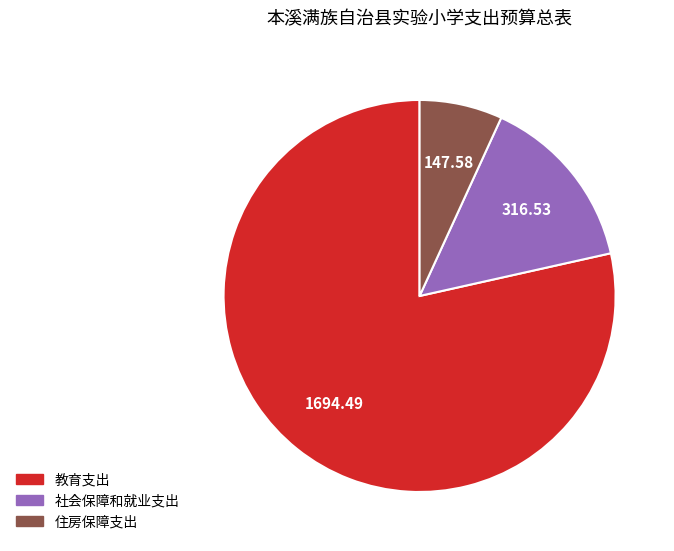

How many slices are in this pie chart?

3